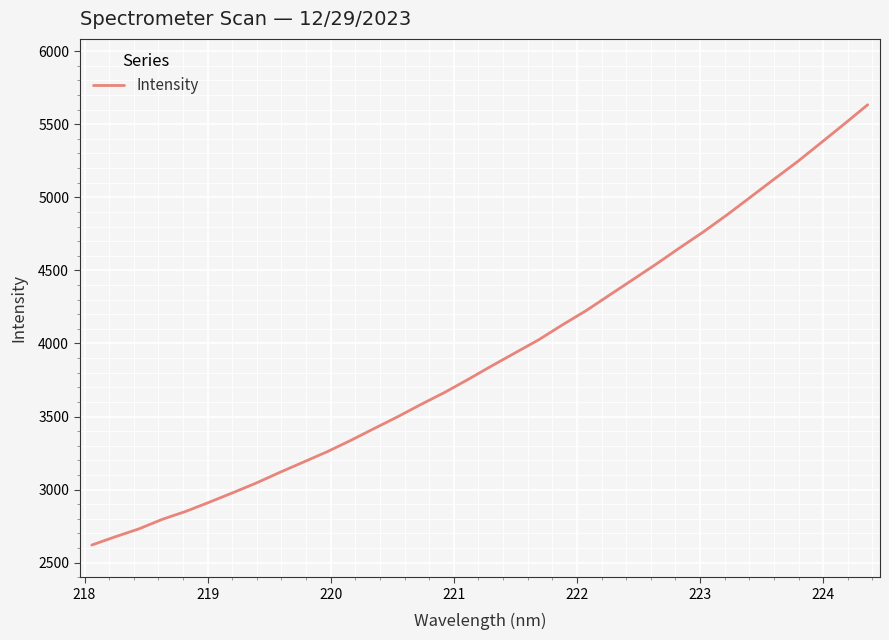

Reading left to right, extract all data points from this chart.

2620.6	2677.2	2731.0	2796.7	2851.2	2914.1	2979.1	3045.9	3118.5	3188.7	3259.0	3336.3	3418.0	3498.5	3583.7	3665.2	3754.5	3846.6	3936.1	4025.4	4126.6	4223.1	4330.1	4436.6	4543.5	4654.6	4763.1	4878.6	5000.2	5122.4	5242.6	5371.5	5501.2	5633.4